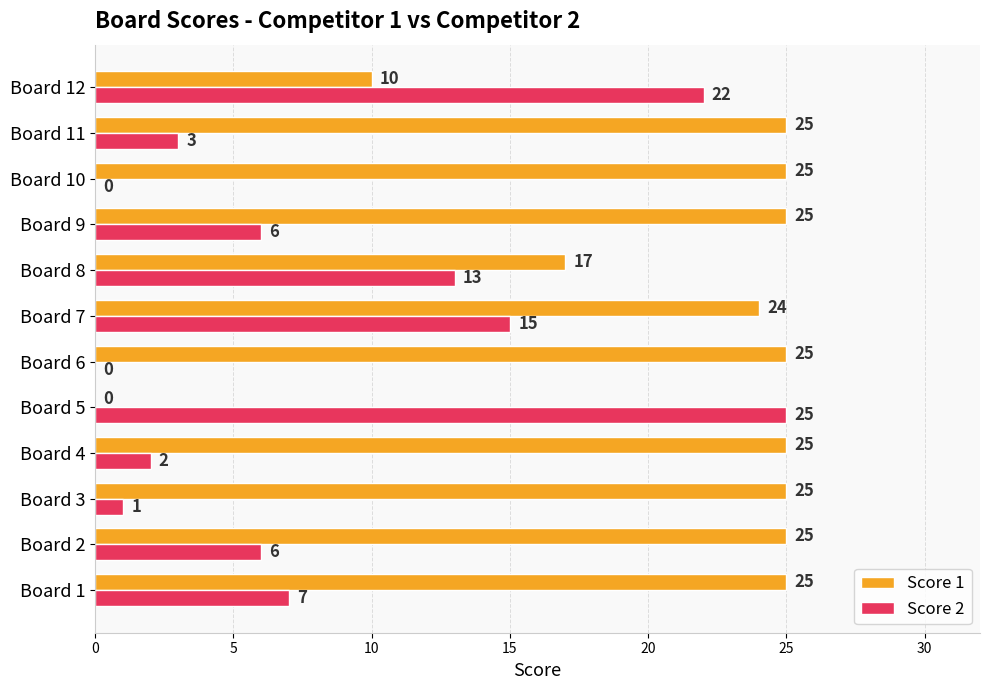

What is the sum of all Score 1 values?

251